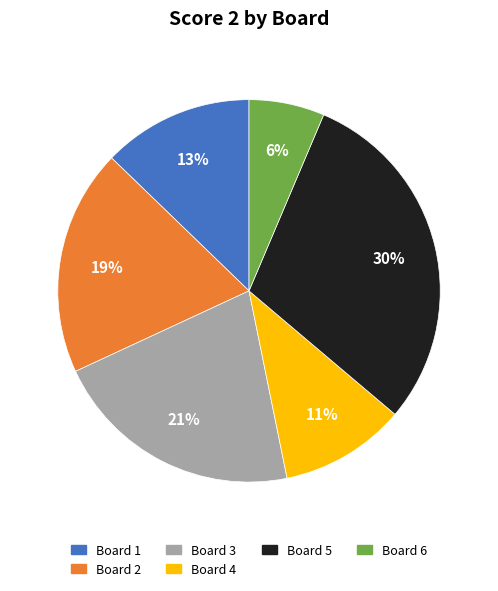

Does any single category account for the majority?

No